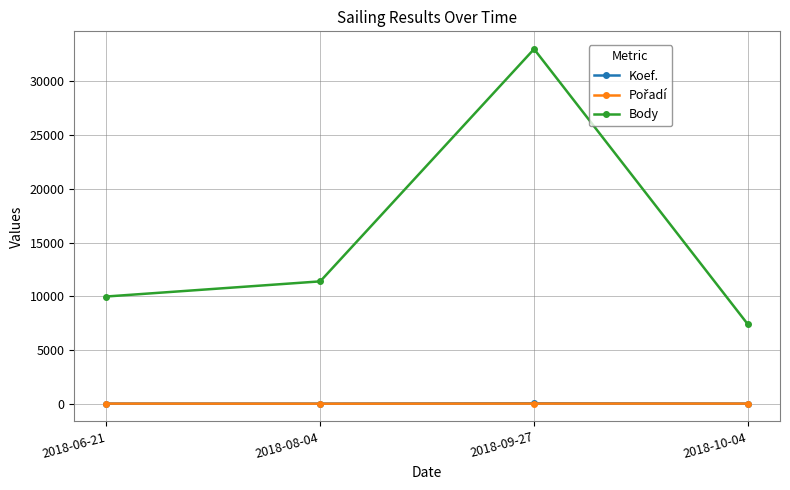

True or false: Koef. has more than 2 points higher than both neighbors.

False